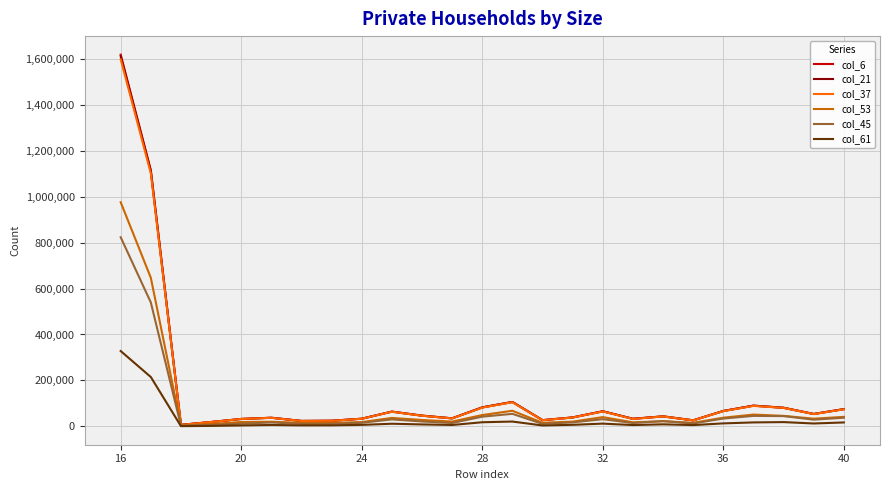

Which series has the largest range (max minus min)?

col_6